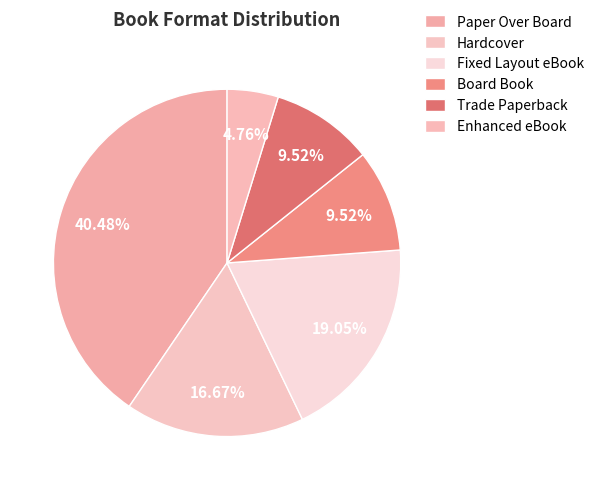

Is it true that Trade Paperback is 10% of the pie?

True